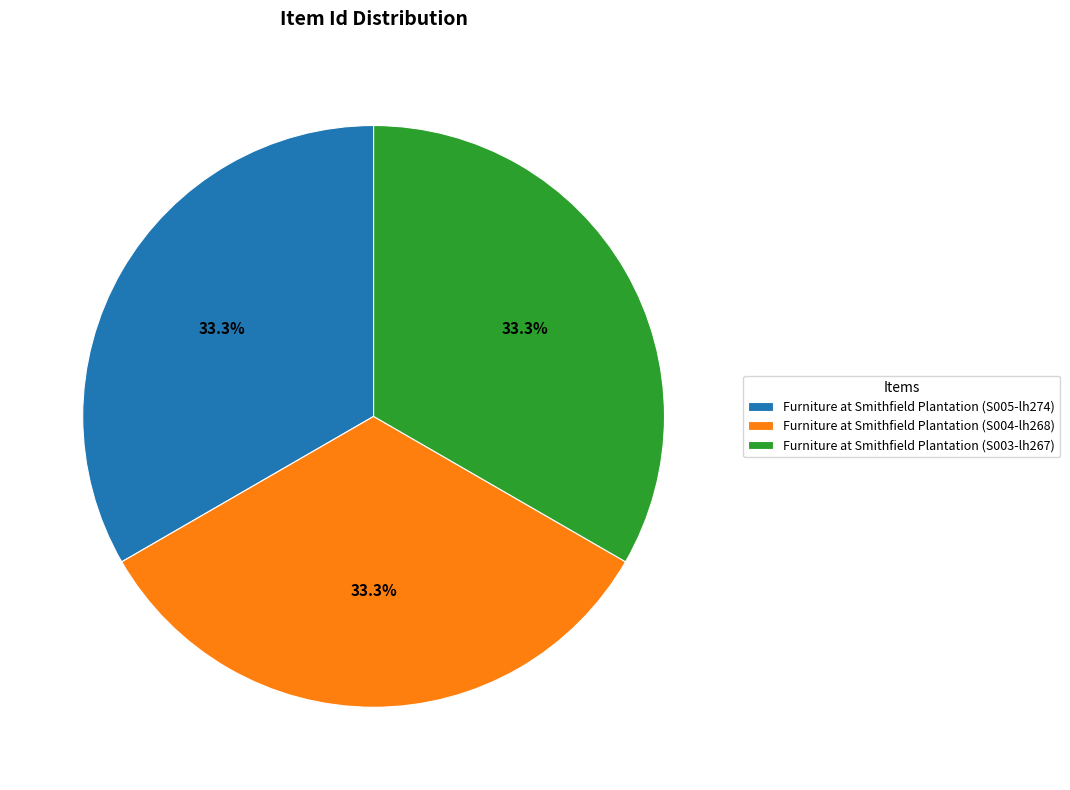

The Furniture at Smithfield Plantation (S005-lh274) slice represents 25% of the pie. True or false?

False